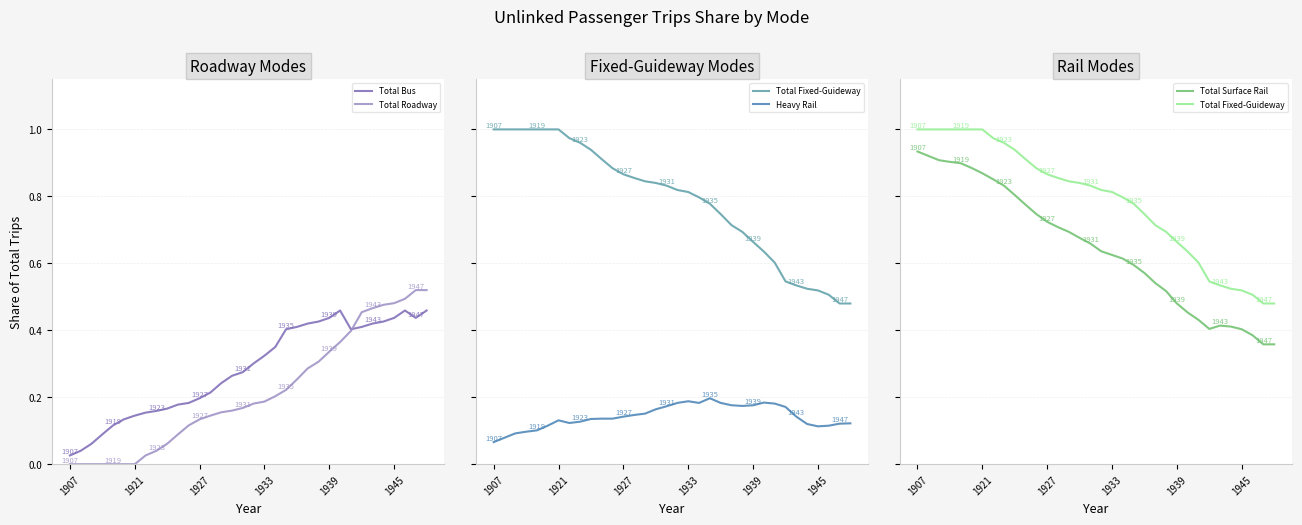

What is the difference between the highest and lowest values at 13?

0.7